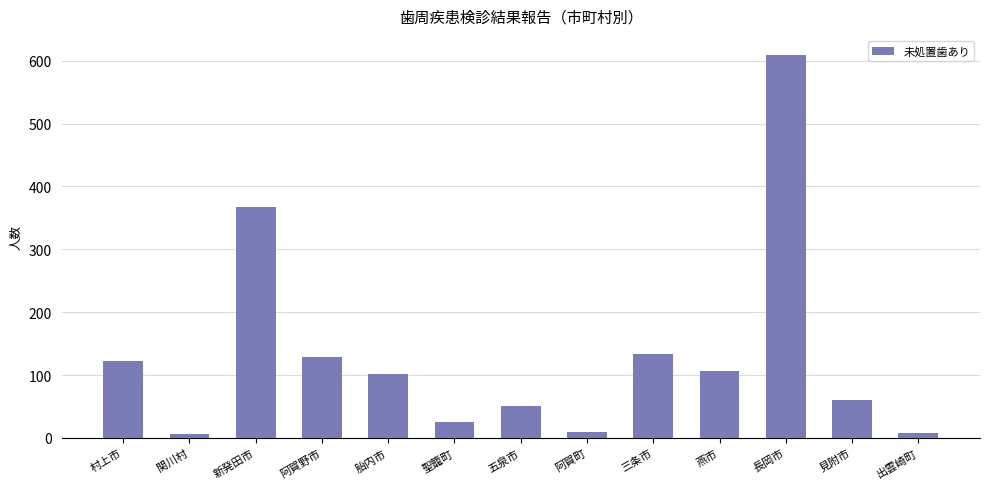

What is the change in value from 新発田市 to 胎内市?

-267